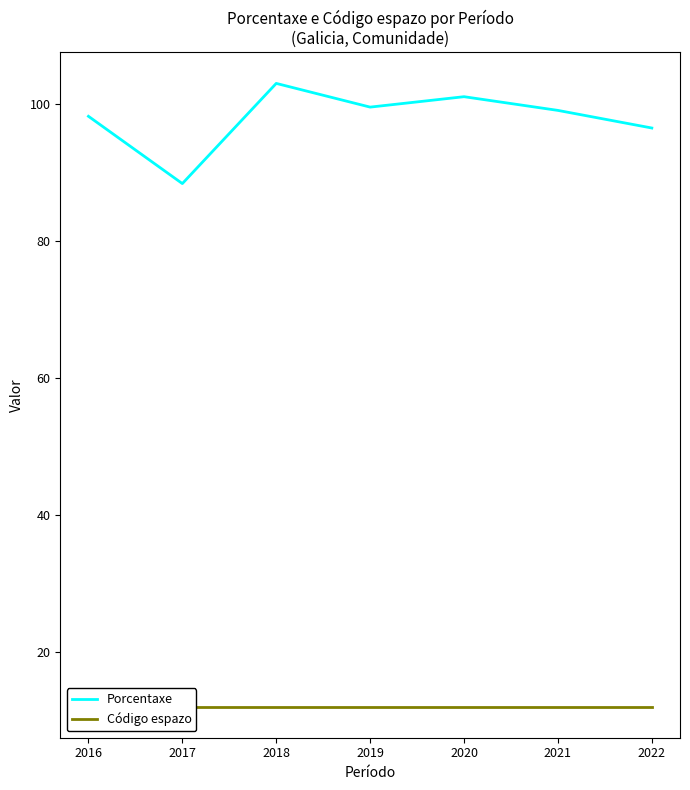

What is the approximate value of Porcentaxe at 2018?

102.9